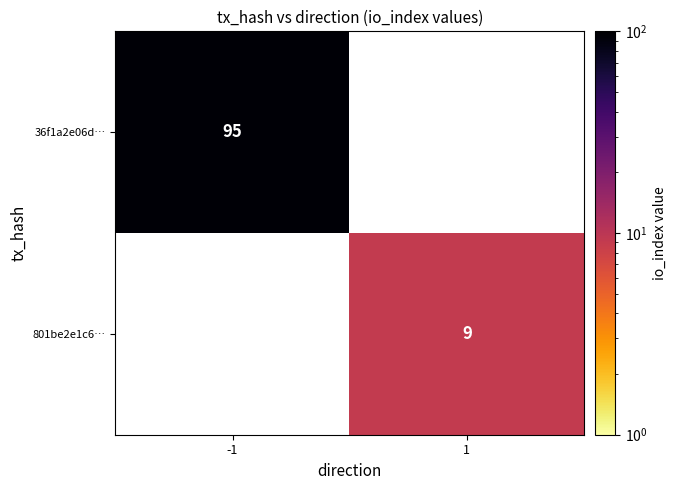

How many distinct data groups are displayed?

2